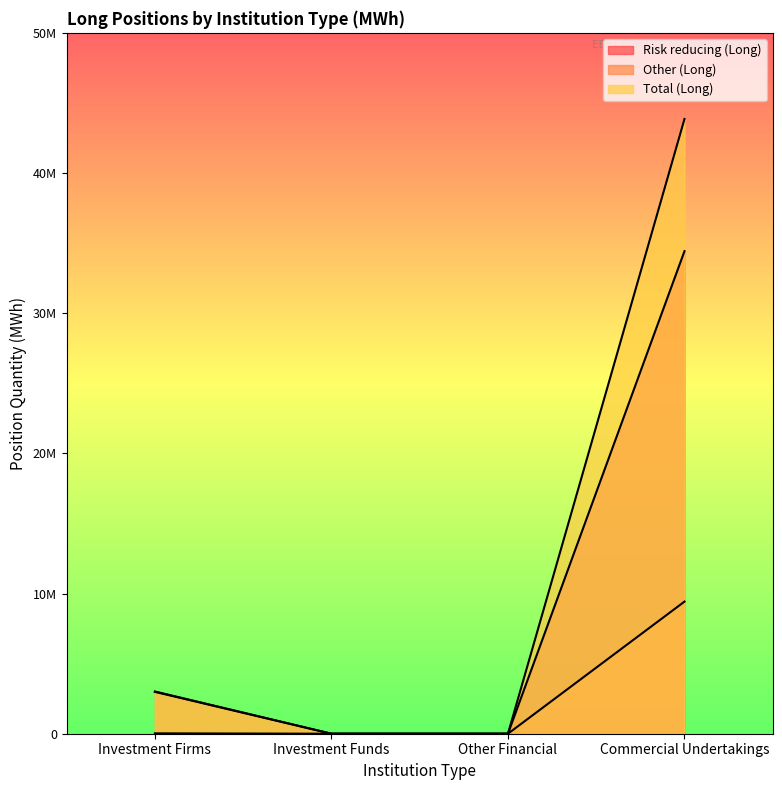

True or false: Risk reducing (Long) has more than 1 interior local peaks.

False